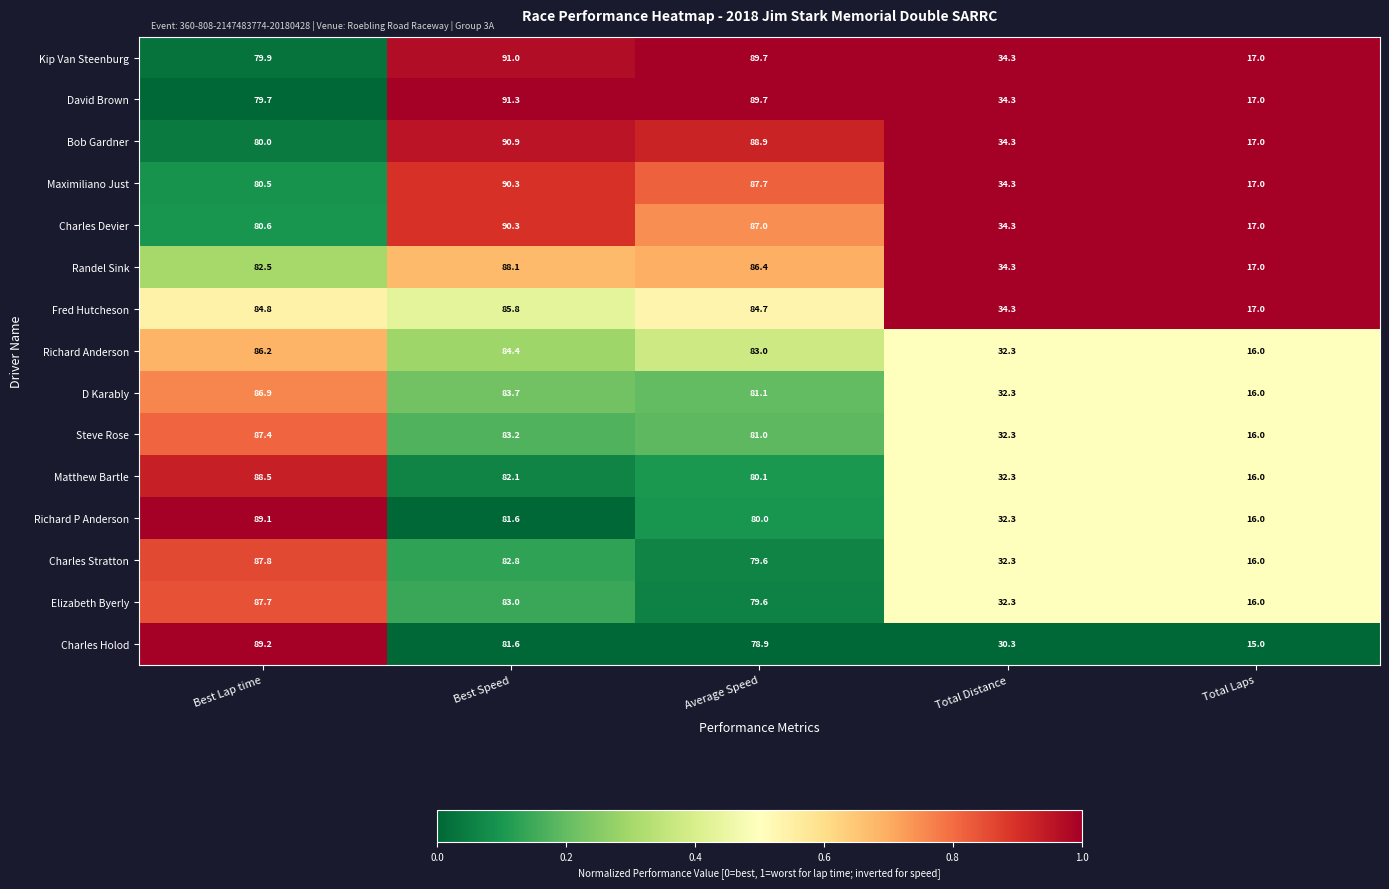

Which series has the largest range (max minus min)?

David Brown